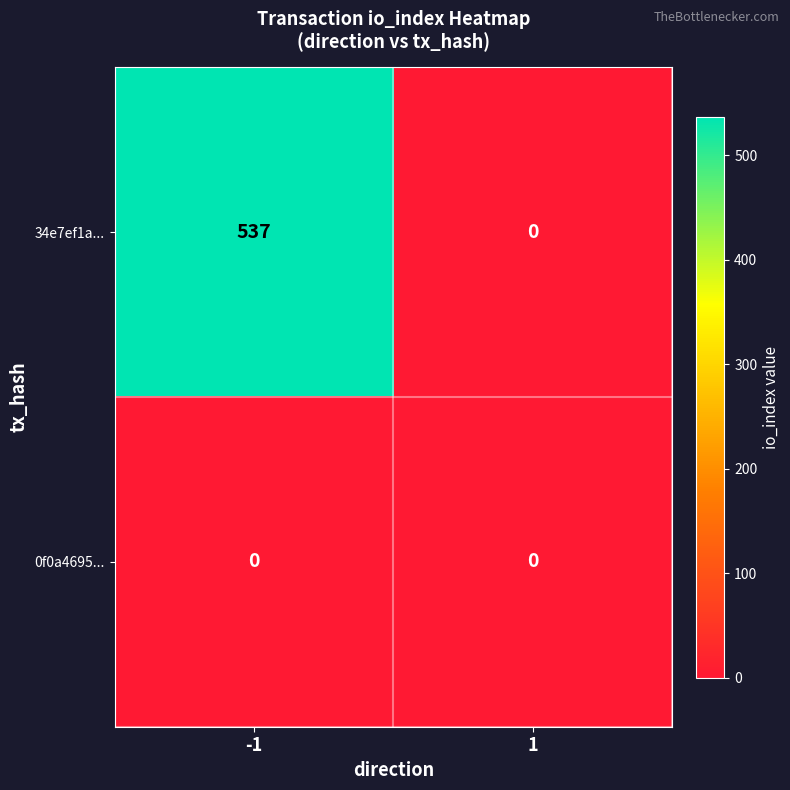

Which series has the widest spread of values?

34e7ef1a...